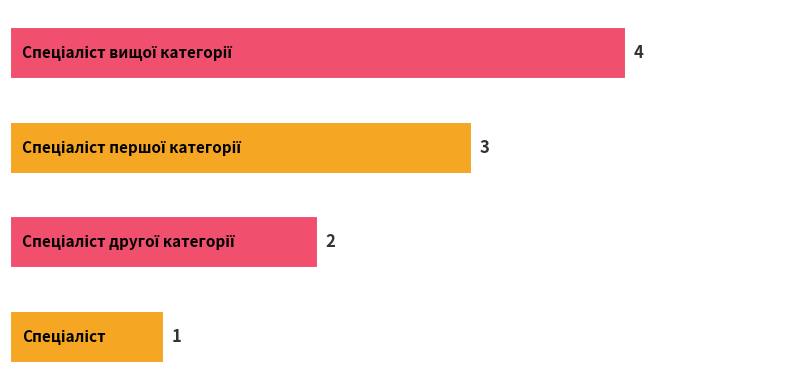

What is the sum of all values?

10